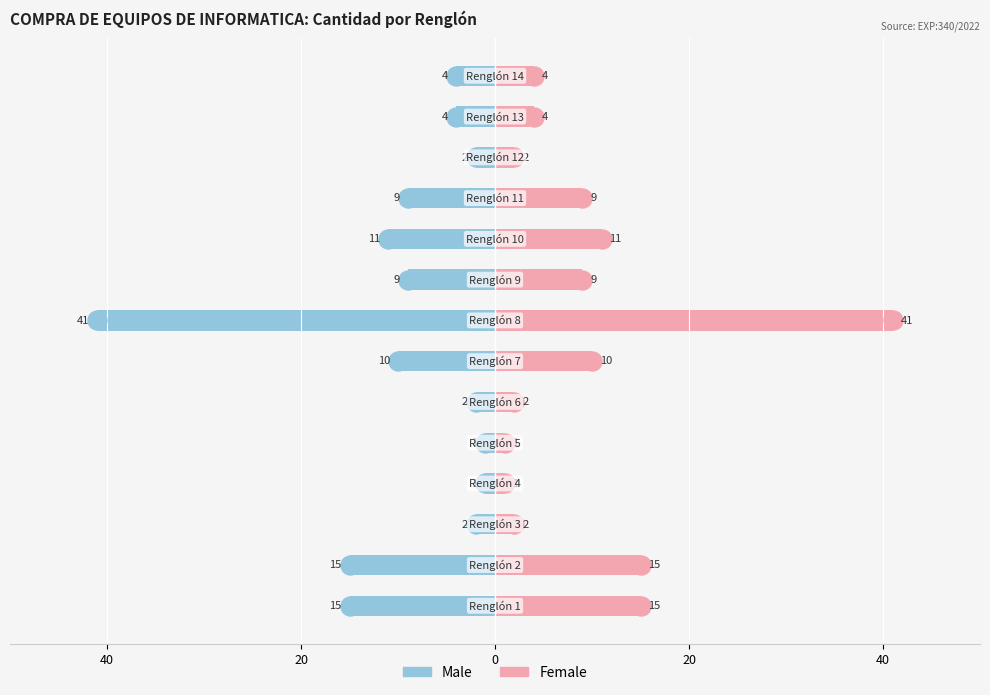

At how many categories does at least one series exceed -29?

14